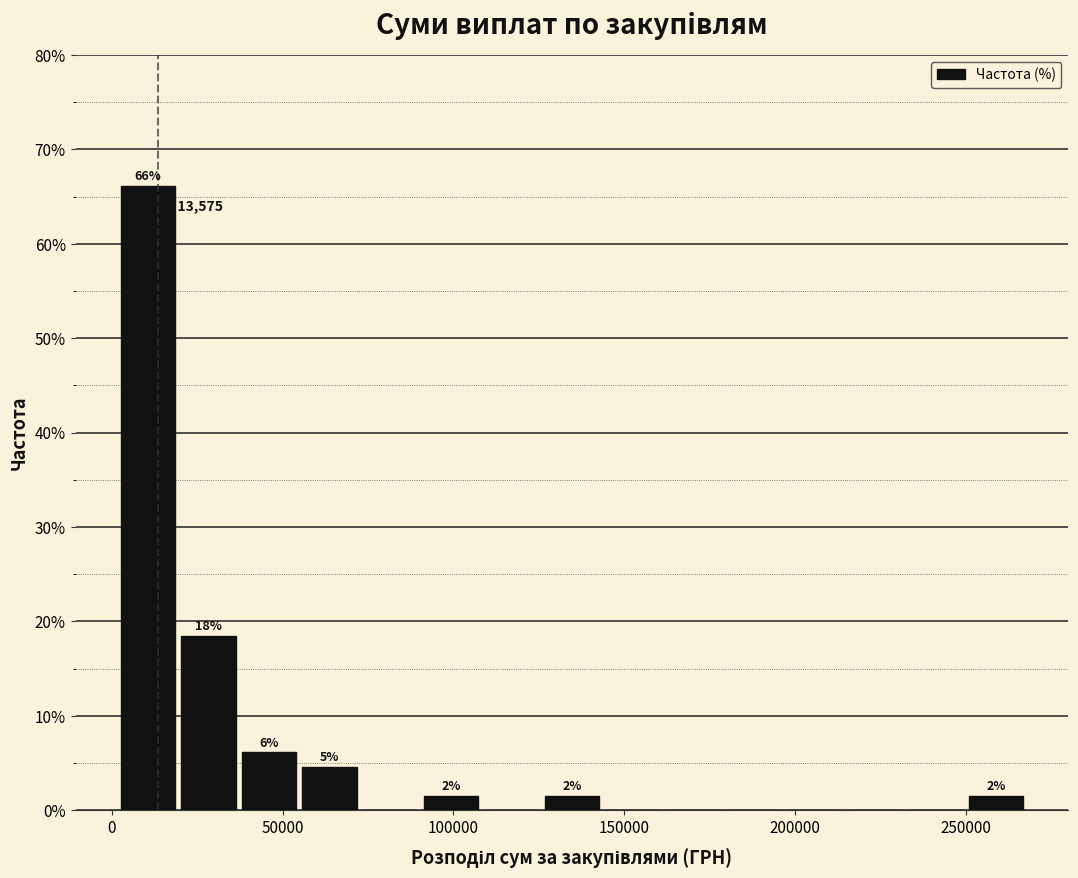

Read against the x-axis, roughly where is the centre of the tallest bar?

10000